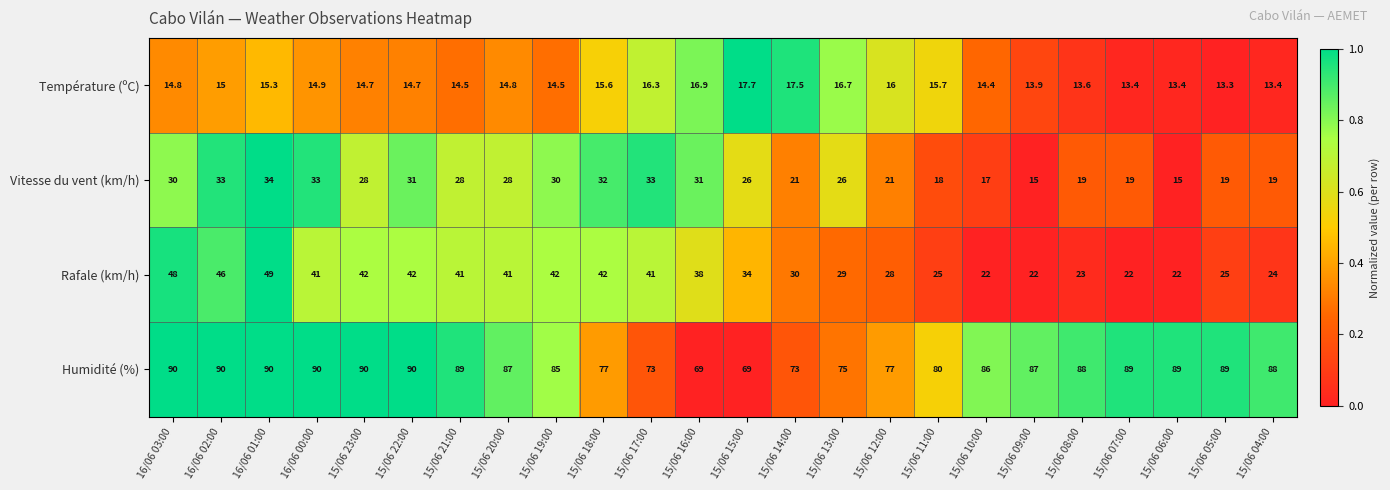

At 15/06 06:00, list the series in order from largest to smallest.

Humidité (%), Rafale (km/h), Vitesse du vent (km/h), Température (ºC)